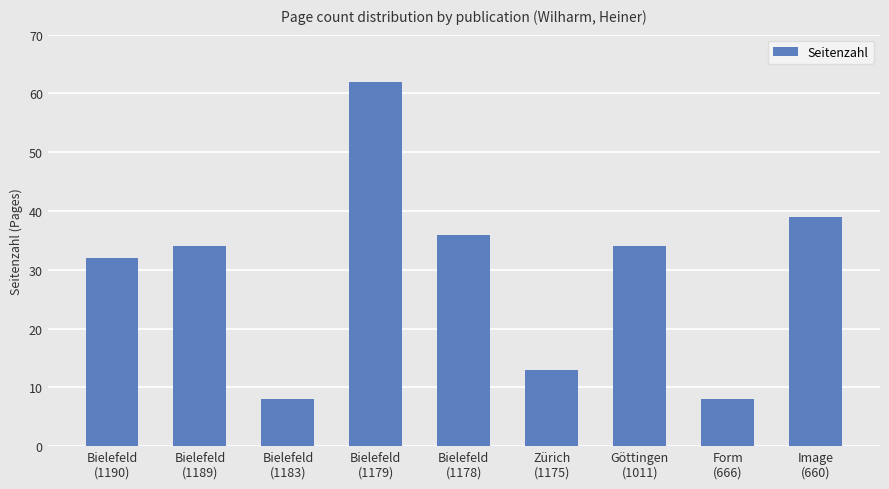

What is the smallest value displayed?

8